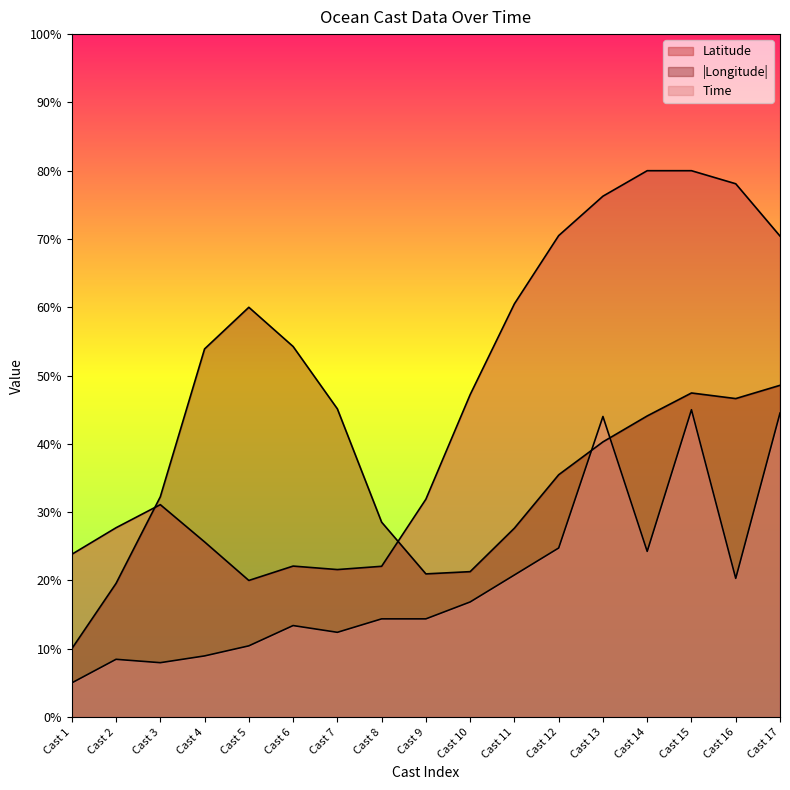

Between Cast 4 and Cast 9, which series saw the biggest shift?

Longitude